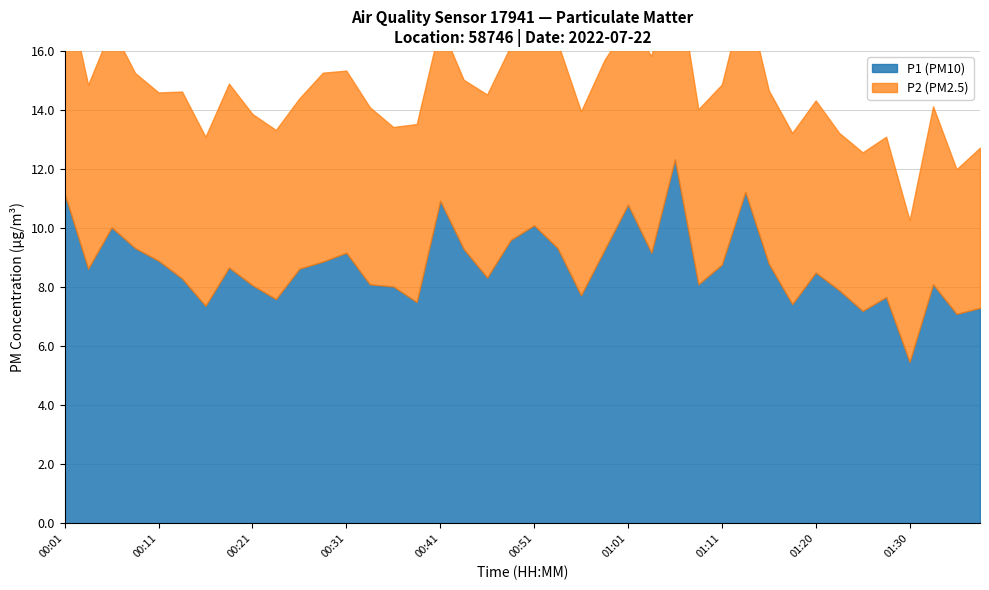

Which series changed the most between 00:53 and 01:08?

P1